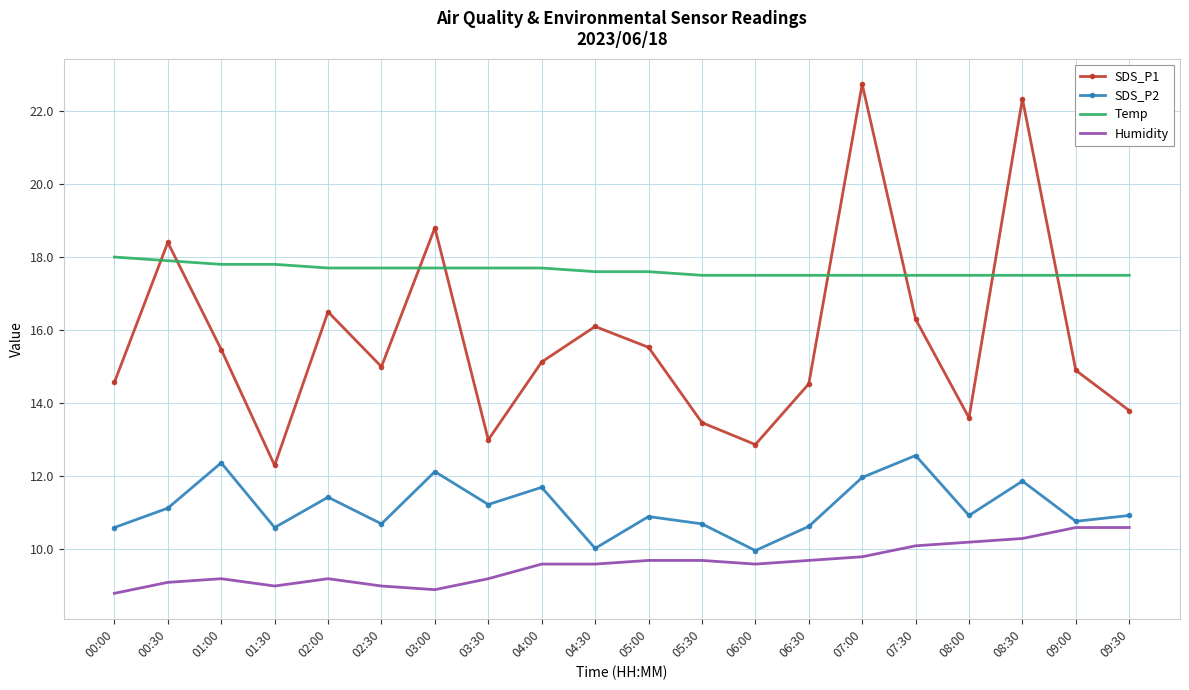

What position from the left is 08:00?

17